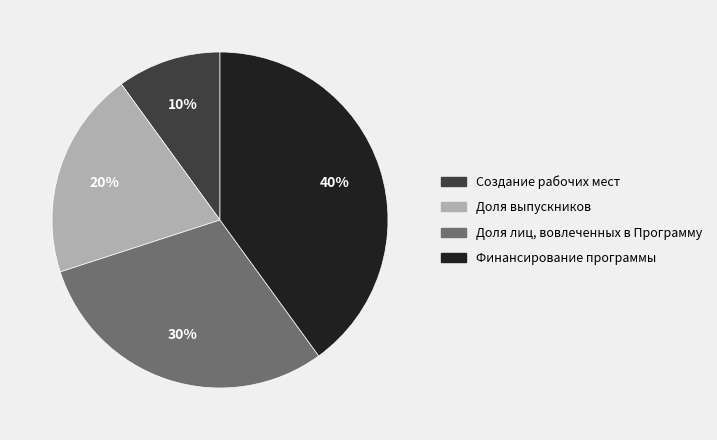

What is the ratio of the value at Доля лиц, вовлеченных в Программу to the value at Создание рабочих мест?

3.0